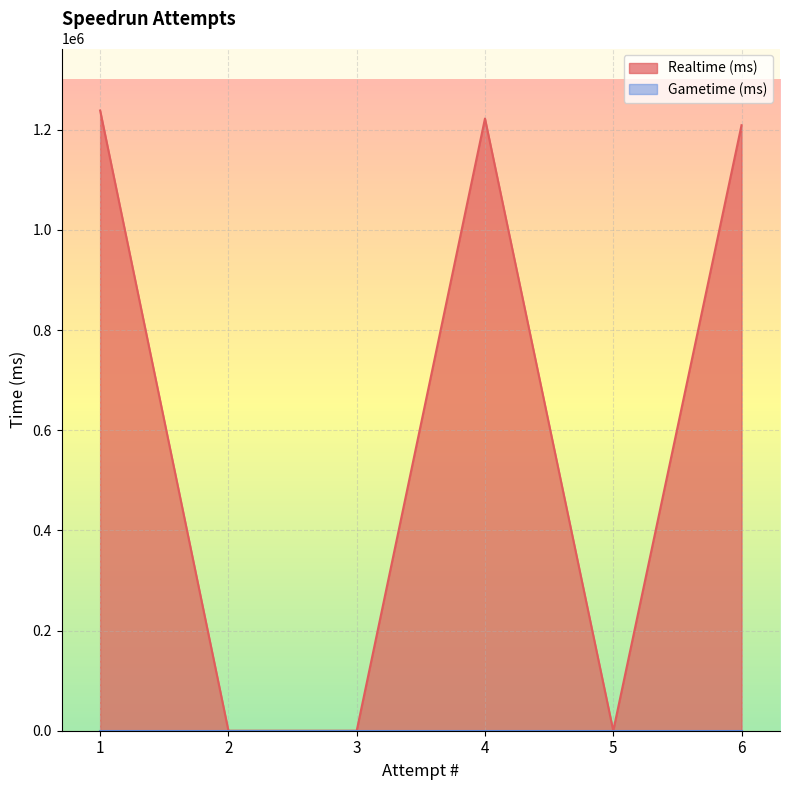

The value at 6 is 718046. True or false?

False